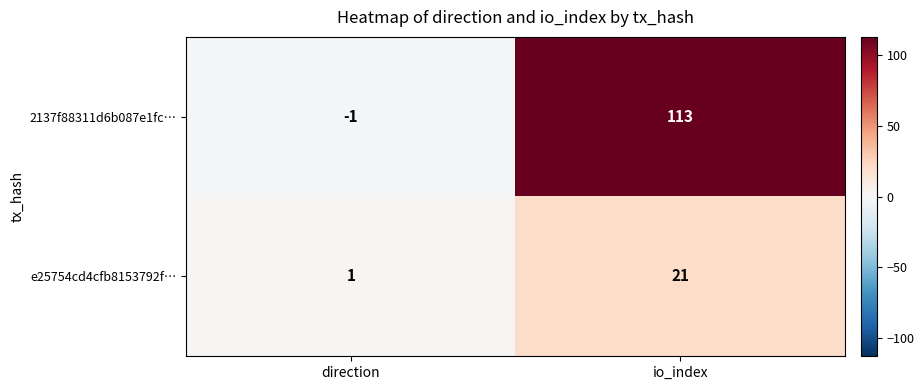

At which category is the sum across all series the highest?

io_index